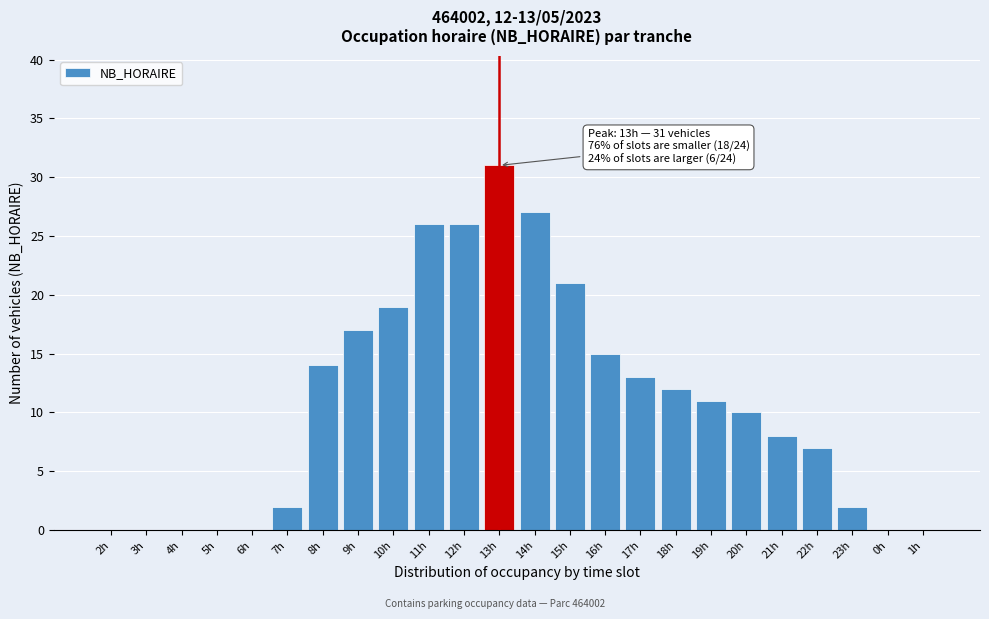

Reading left to right, what are all the values shown in this chart?

2h=0	3h=0	4h=0	5h=0	6h=0	7h=2	8h=14	9h=17	10h=19	11h=26	12h=26	13h=31	14h=27	15h=21	16h=15	17h=13	18h=12	19h=11	20h=10	21h=8	22h=7	23h=2	0h=0	1h=0